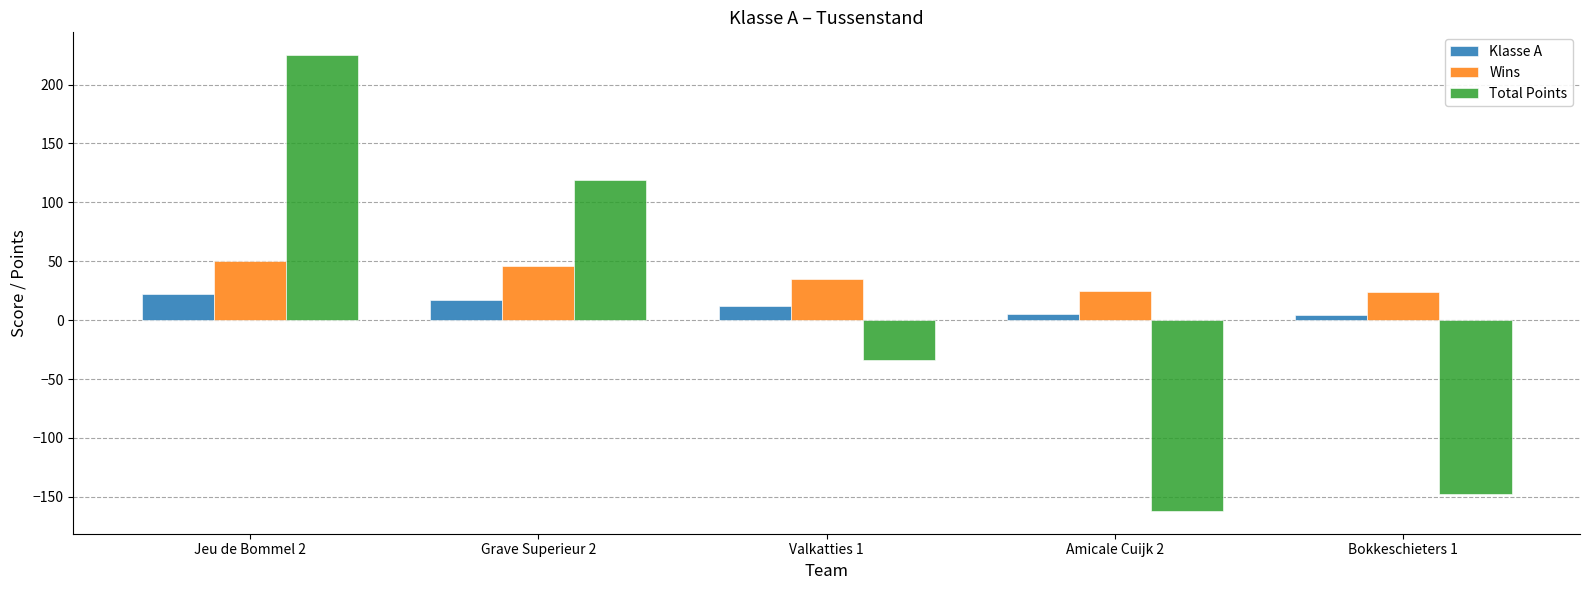

Which series has the largest total across all categories?

Wins